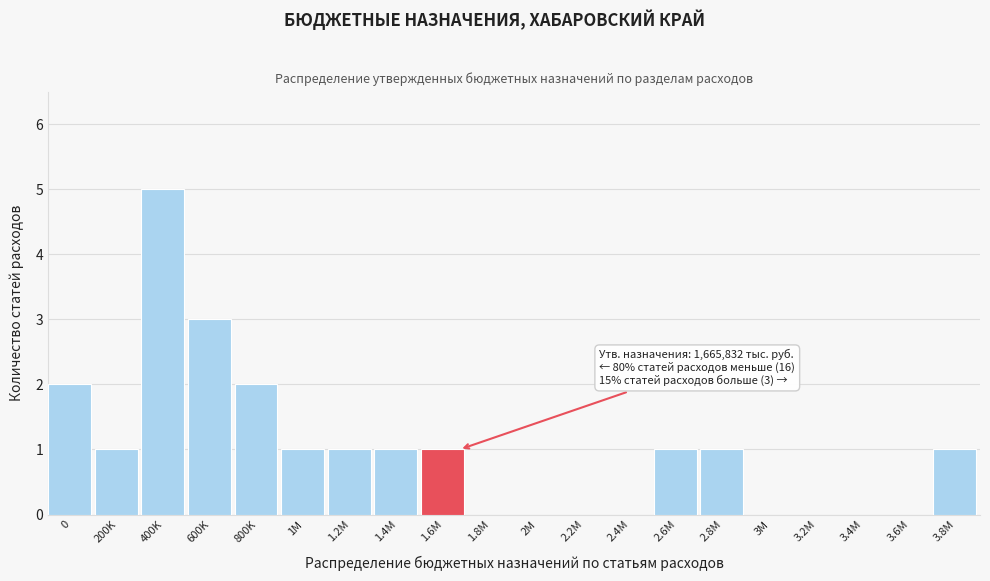

Reading right to left, transcribe all the data shown in this chart.

3.8M=1	3.6M=0	3.4M=0	3.2M=0	3M=0	2.8M=1	2.6M=1	2.4M=0	2.2M=0	2M=0	1.8M=0	1.6M=1	1.4M=1	1.2M=1	1M=1	800K=2	600K=3	400K=5	200K=1	0=2